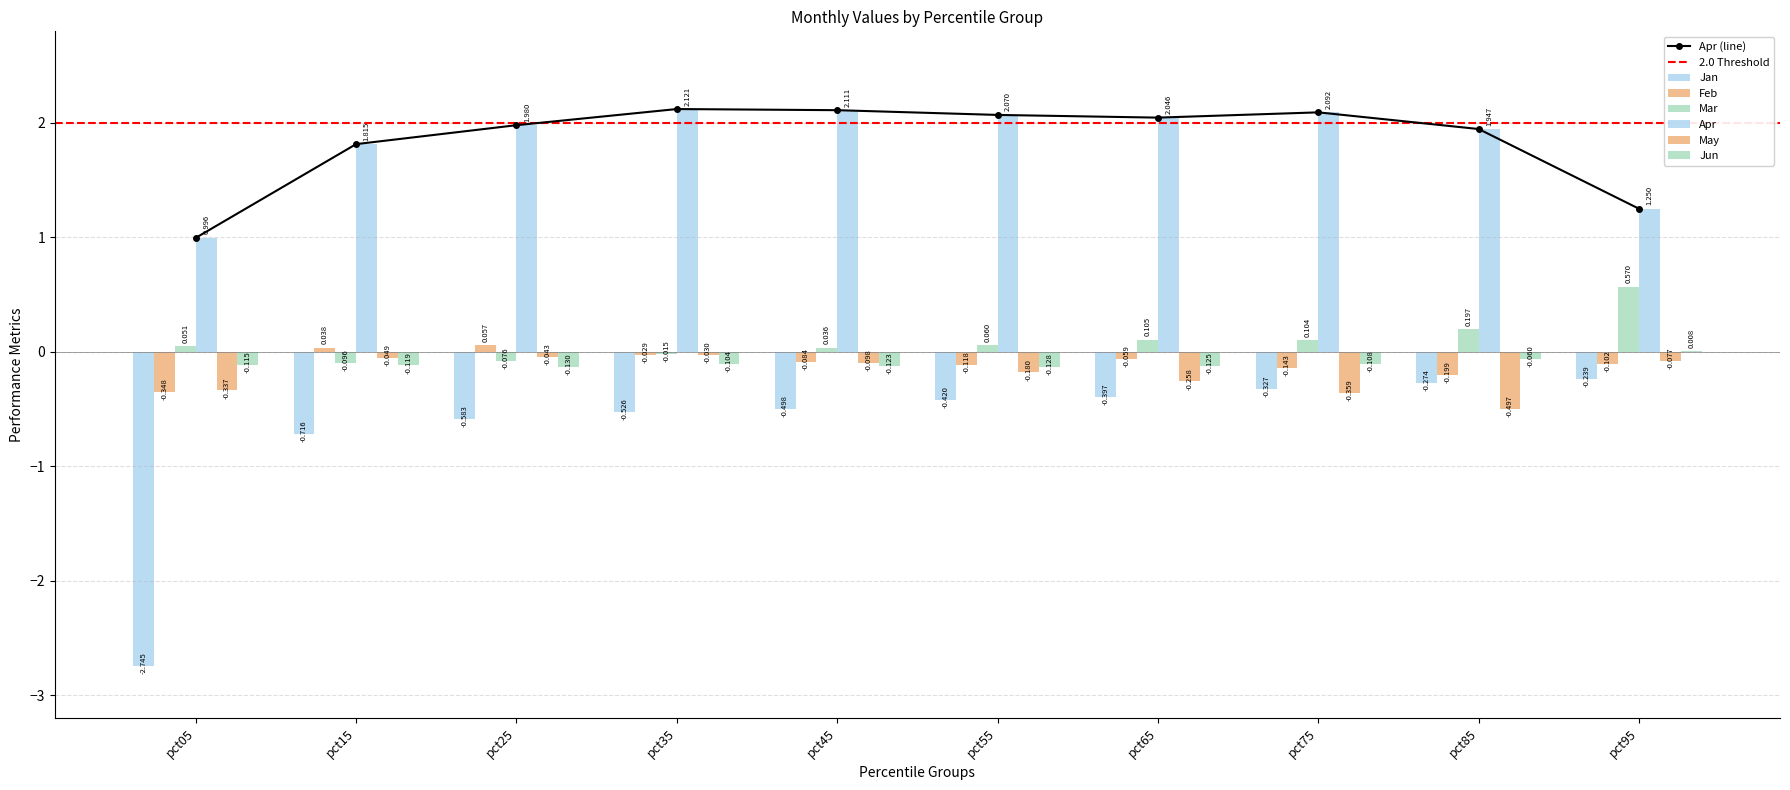

Is the value of Jan at pct15 greater than the value of Jun at pct65?

No